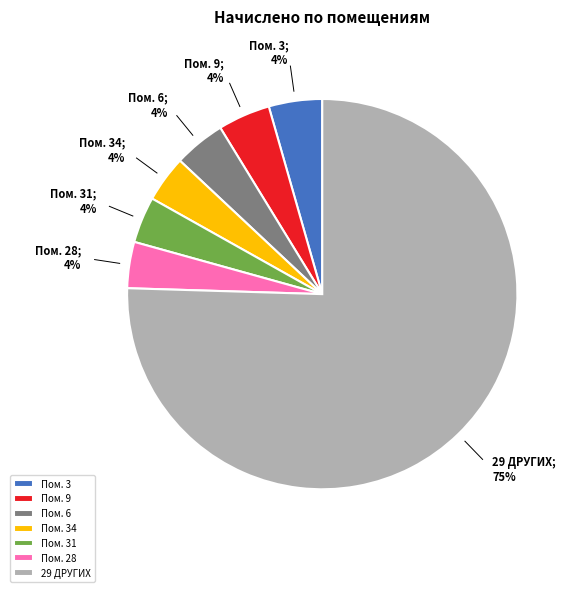

Is there any slice that represents more than half of the pie?

Yes